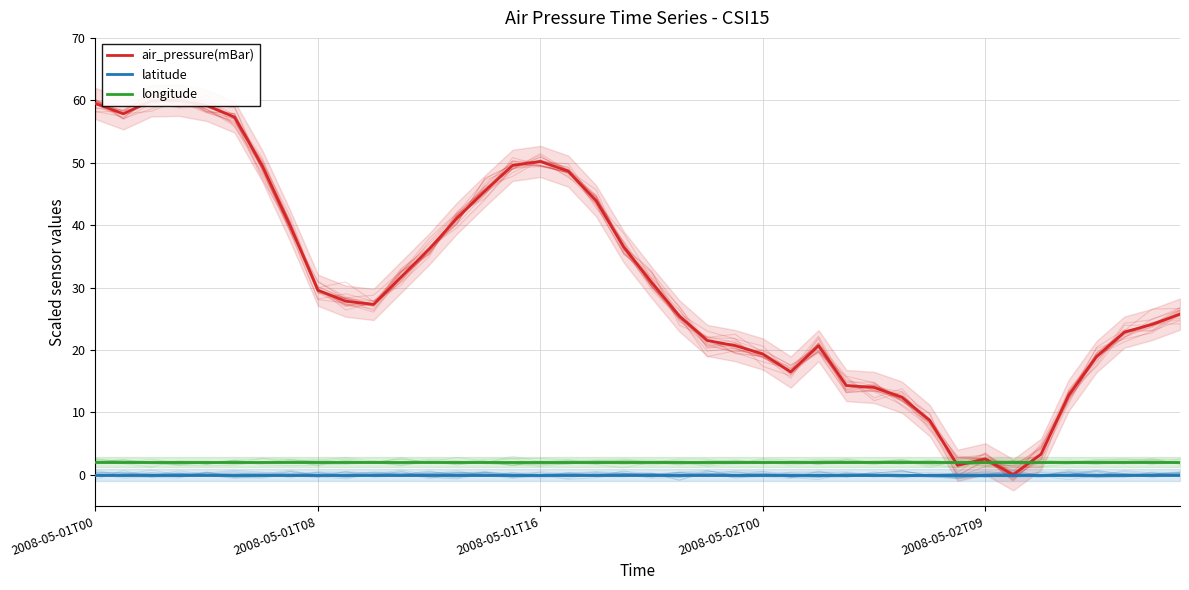

How many interior local peaks does the air_pressure(mBar) series have?

4